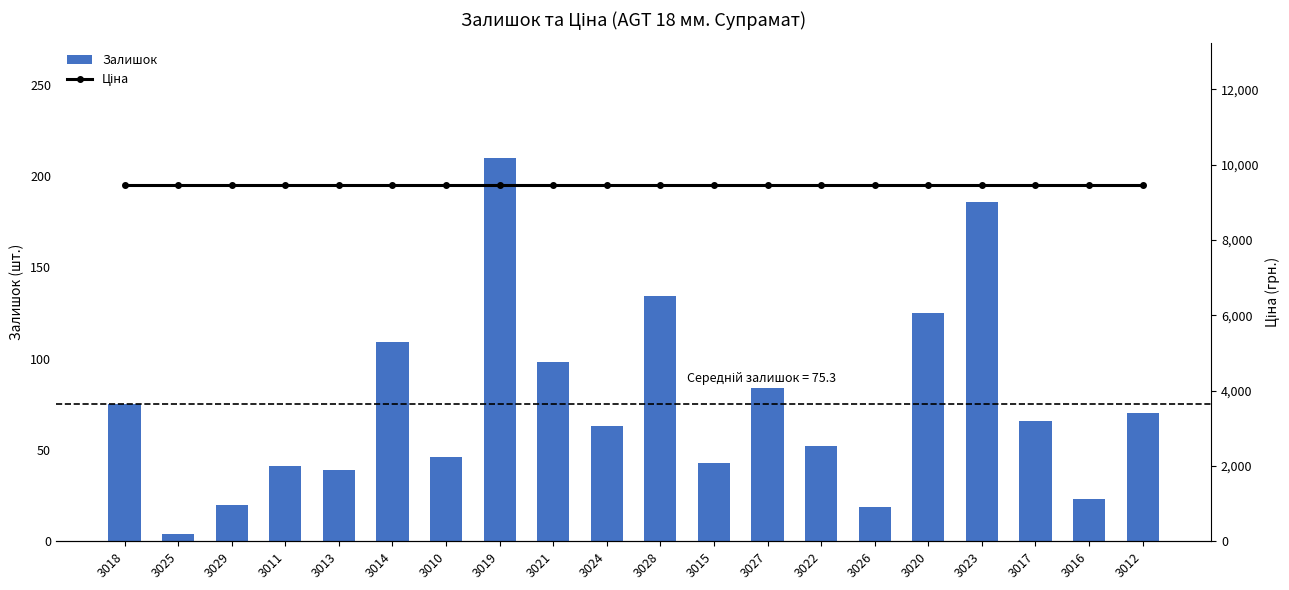

What is the average value of the Залишок series?

75